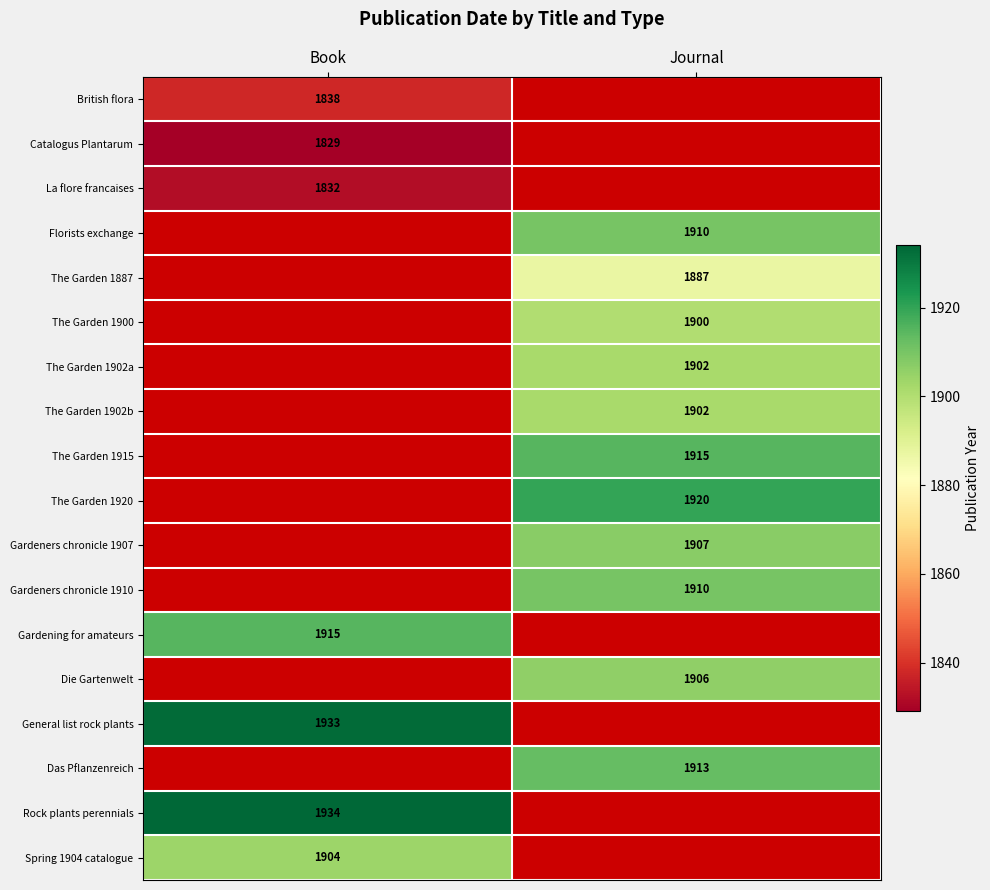

The The Garden 1902a series shows 1902 at Journal. True or false?

True